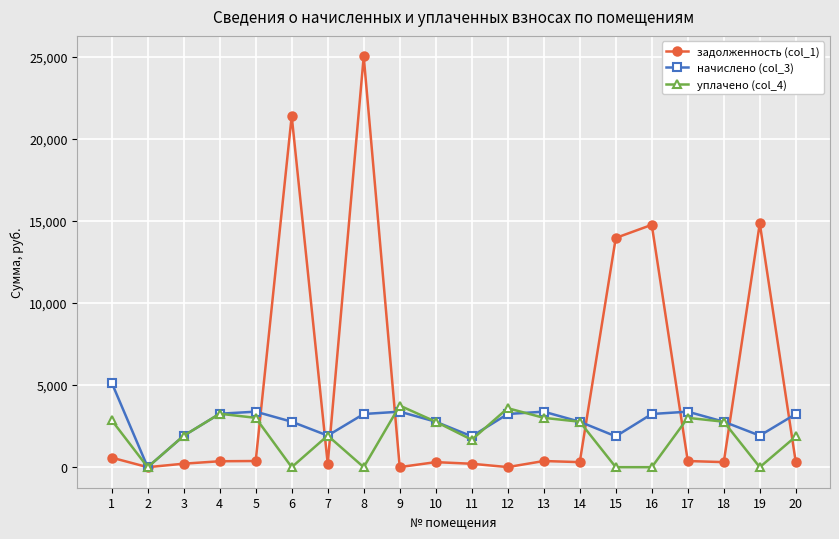

How many distinct data groups are displayed?

3